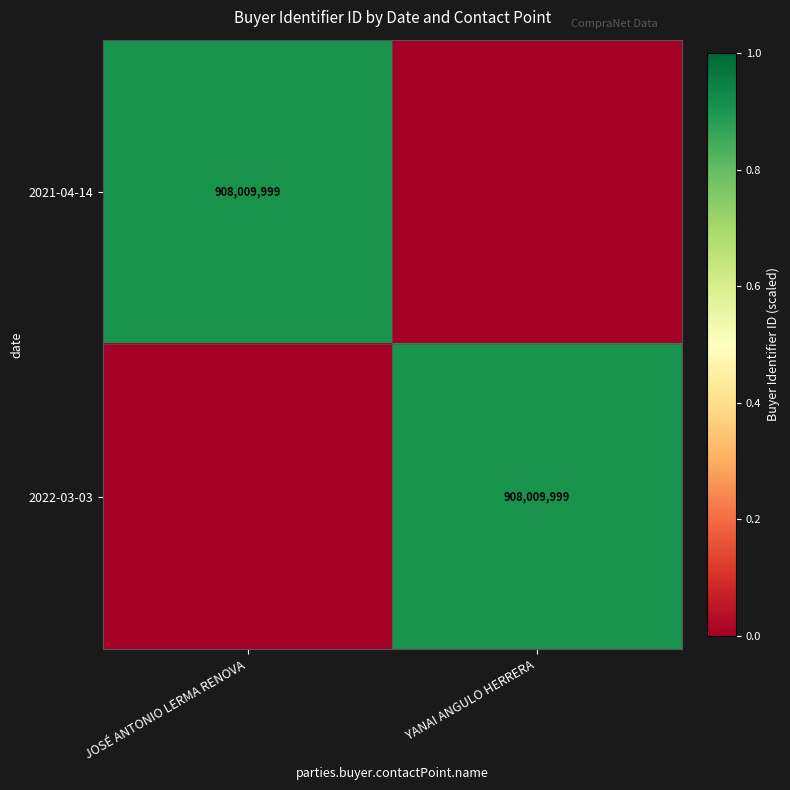

Between JOSÉ ANTONIO LERMA RENOVA and YANAI ANGULO HERRERA, which is larger?

JOSÉ ANTONIO LERMA RENOVA